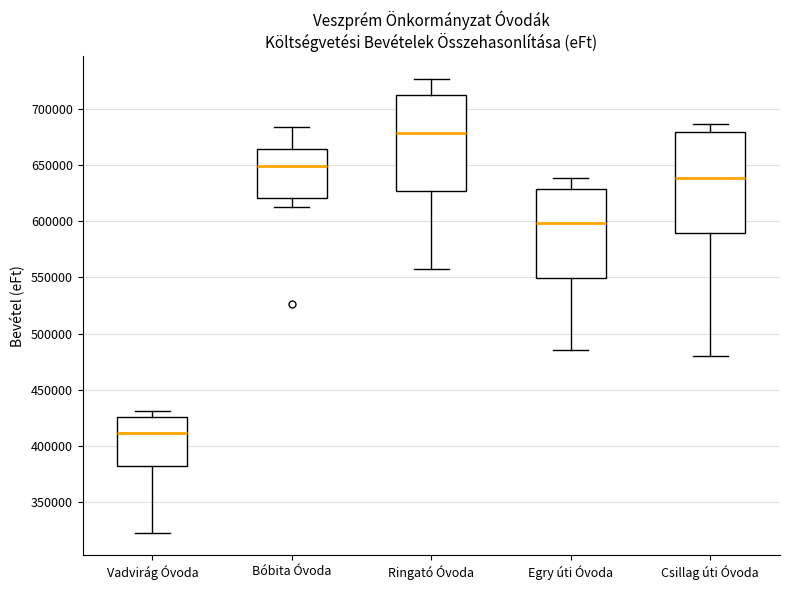

Reading left to right, transcribe this box plot: for each box, give where its median line is, the range the box spans, and where its two whiskers end, as read against the y-axis. The values are not printed on the chart, so give them approximately, as read against the axis.

Vadvirág Óvoda: median 410000, box 380000 to 425000, whiskers 320000 to 430000
Bóbita Óvoda: median 650000, box 620000 to 665000, whiskers 615000 to 685000
Ringató Óvoda: median 680000, box 625000 to 710000, whiskers 555000 to 725000
Egry úti Óvoda: median 600000, box 550000 to 630000, whiskers 485000 to 640000
Csillag úti Óvoda: median 640000, box 590000 to 680000, whiskers 480000 to 685000